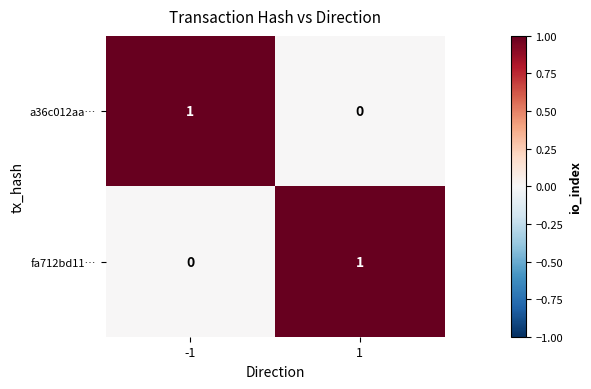

Rank the series at 1 from highest to lowest value.

fa712bd11…, a36c012aa…